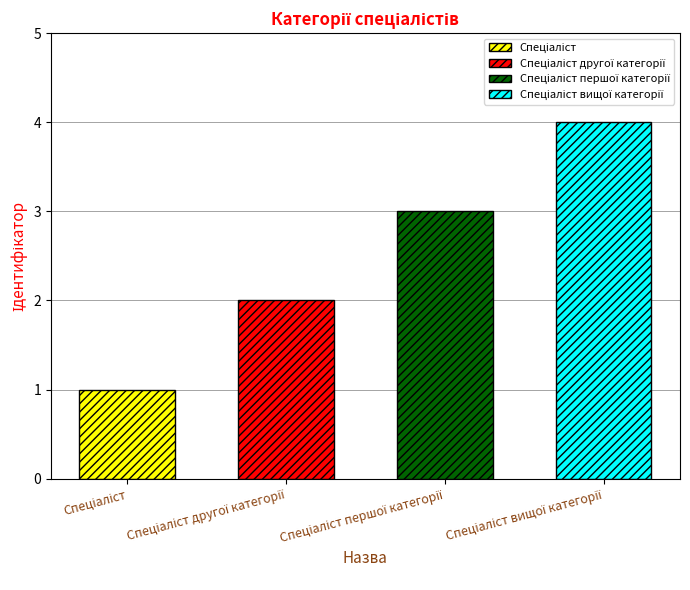

What is the maximum value shown in the chart?

4